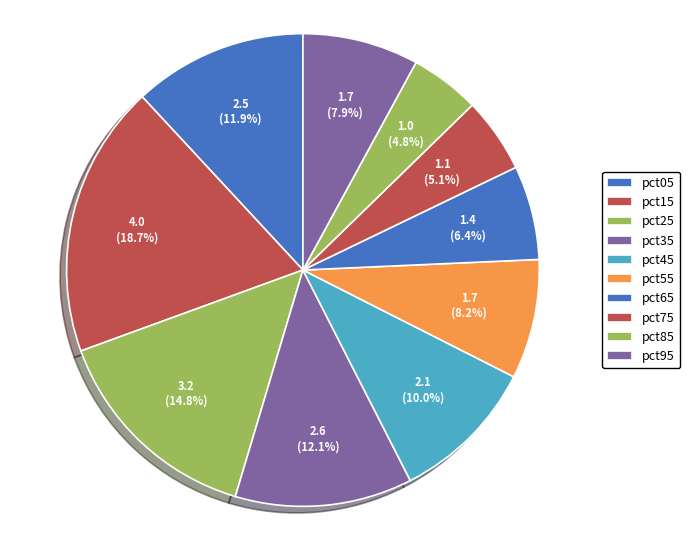

Is it true that pct05 is 12% of the pie?

True